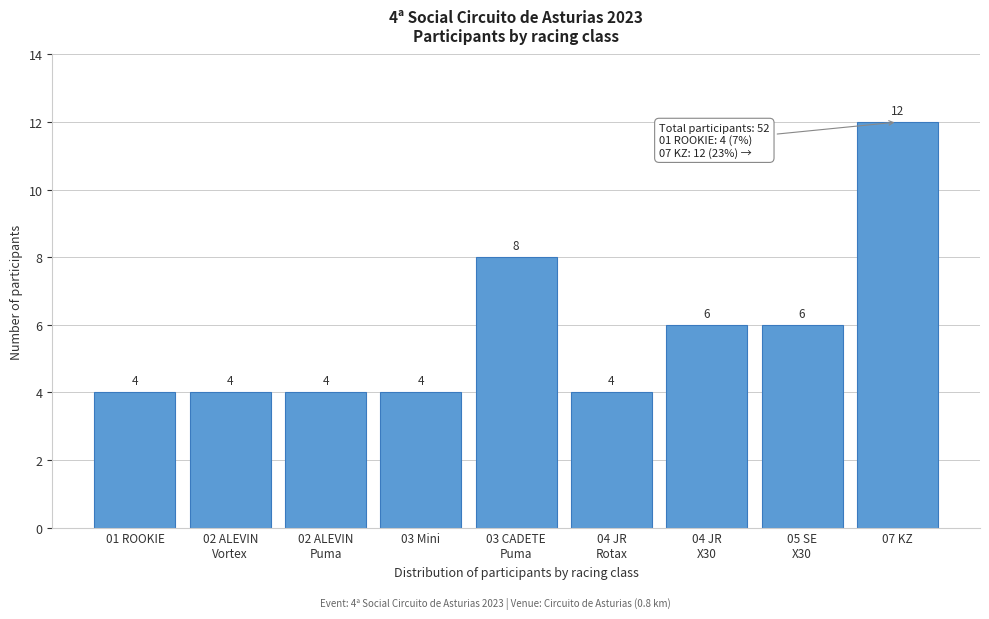

Reading left to right, what are all the values shown in this chart?

4	4	4	4	8	4	6	6	12